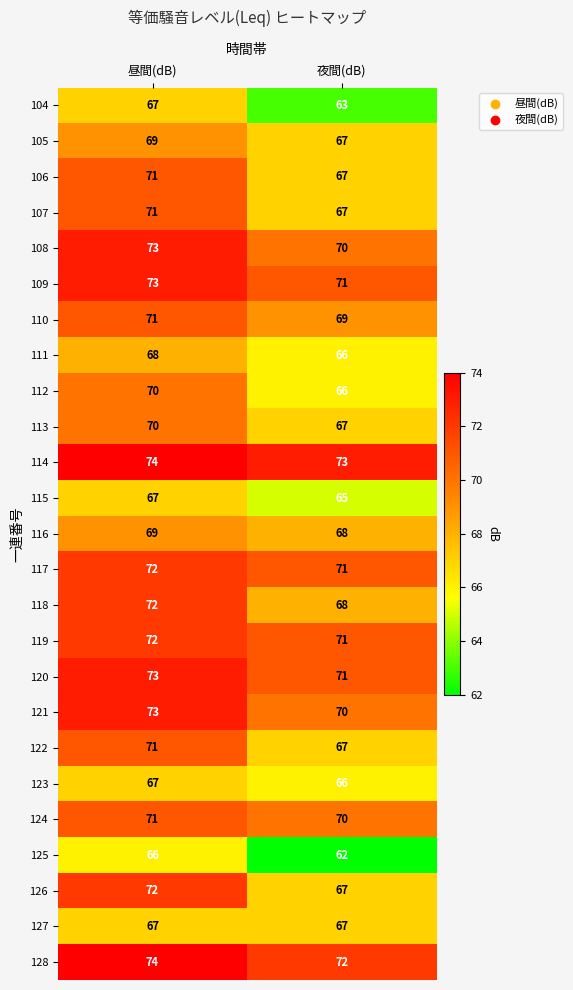

Where is 119 nearest to the value 71?

夜間(dB)